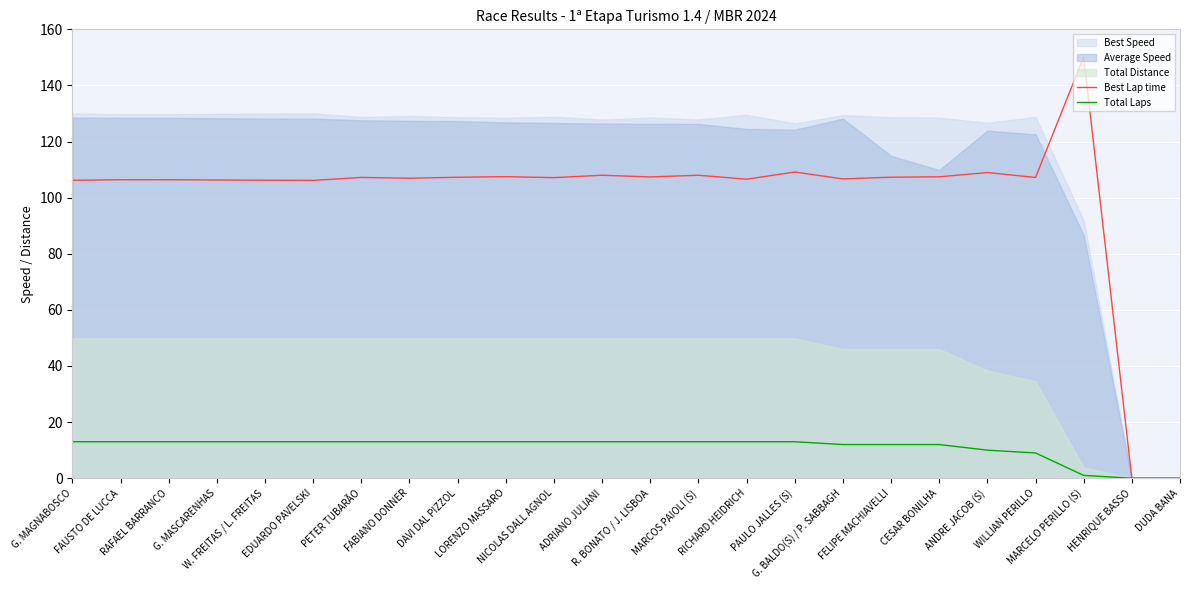

How many lines are shown in the chart?

2